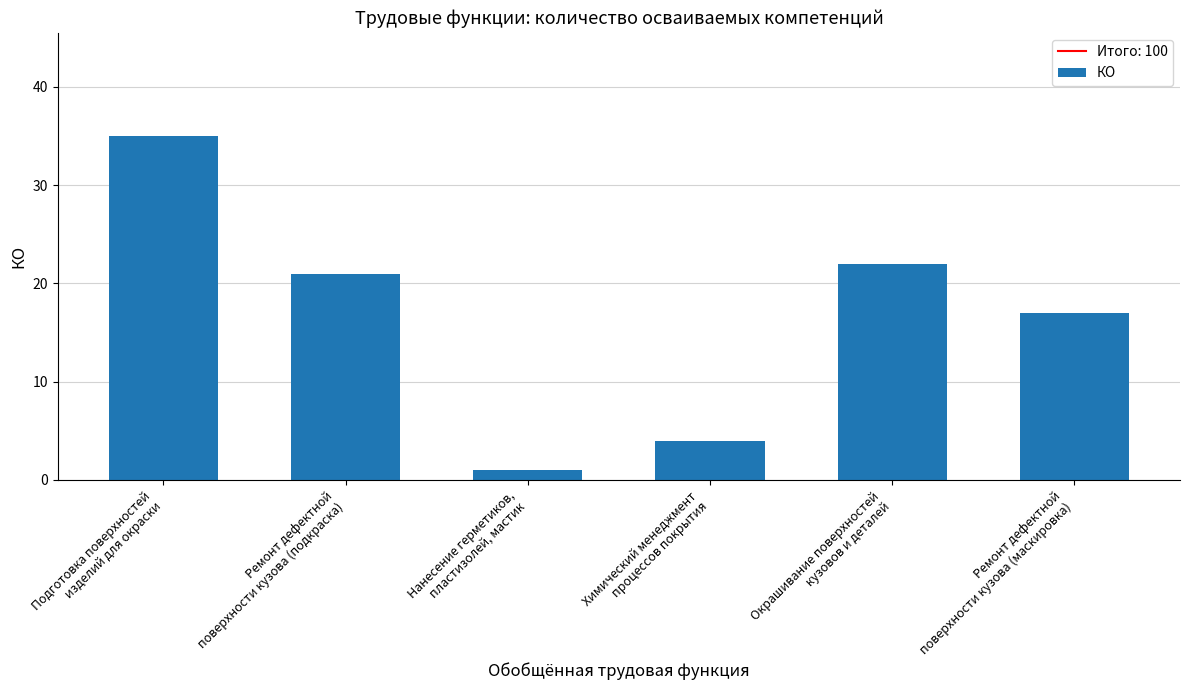

Reading right to left, transcribe all the data shown in this chart.

Ремонт дефектной
поверхности кузова (маскировка)=17	Окрашивание поверхностей
кузовов и деталей=22	Химический менеджмент
процессов покрытия=4	Нанесение герметиков,
пластизолей, мастик=1	Ремонт дефектной
поверхности кузова (подкраска)=21	Подготовка поверхностей
изделий для окраски=35